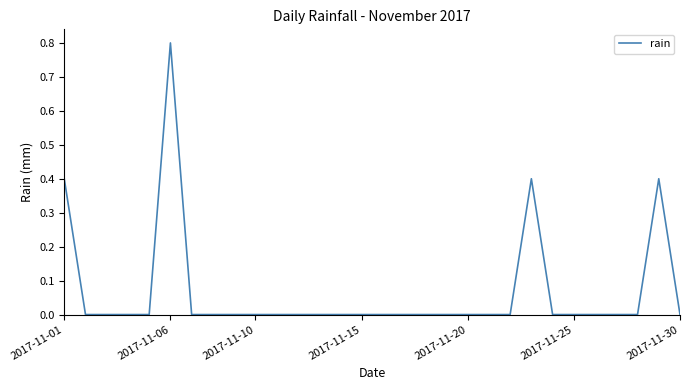

What is the greatest value displayed?

0.8